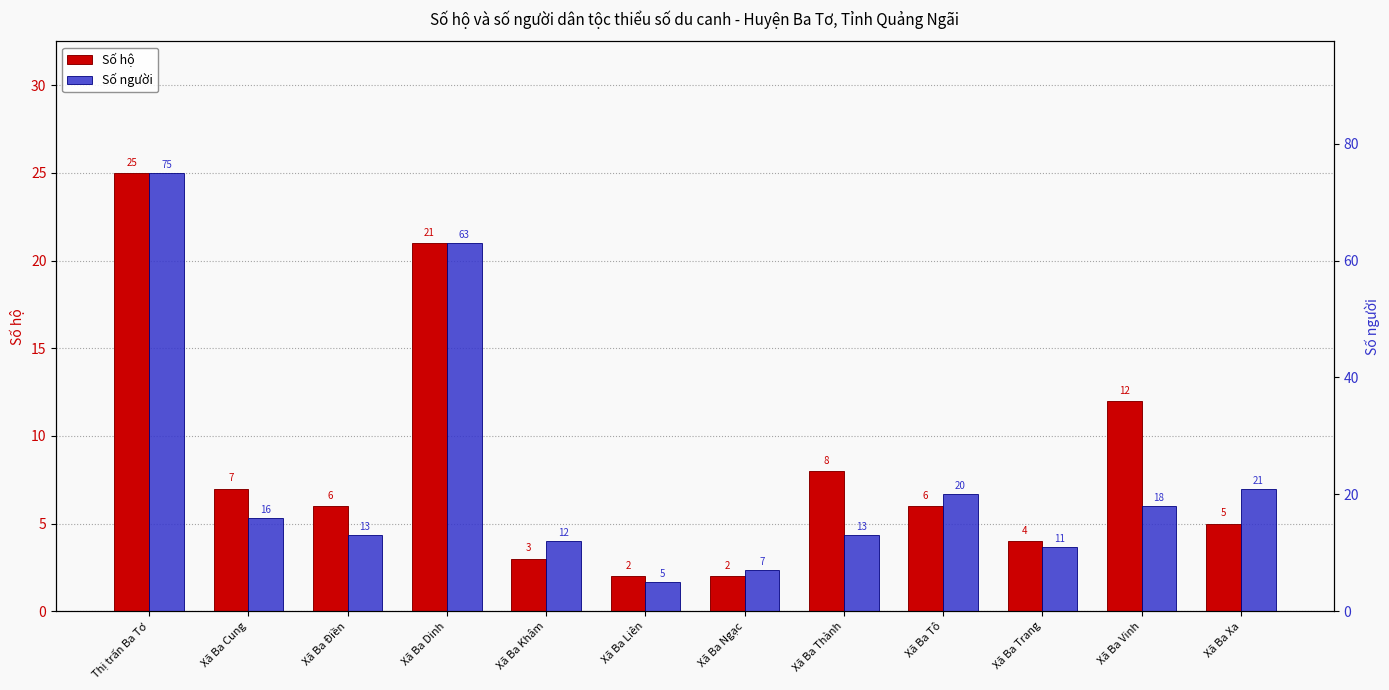

What is the difference between the maximum and minimum values in the Số người series?

70